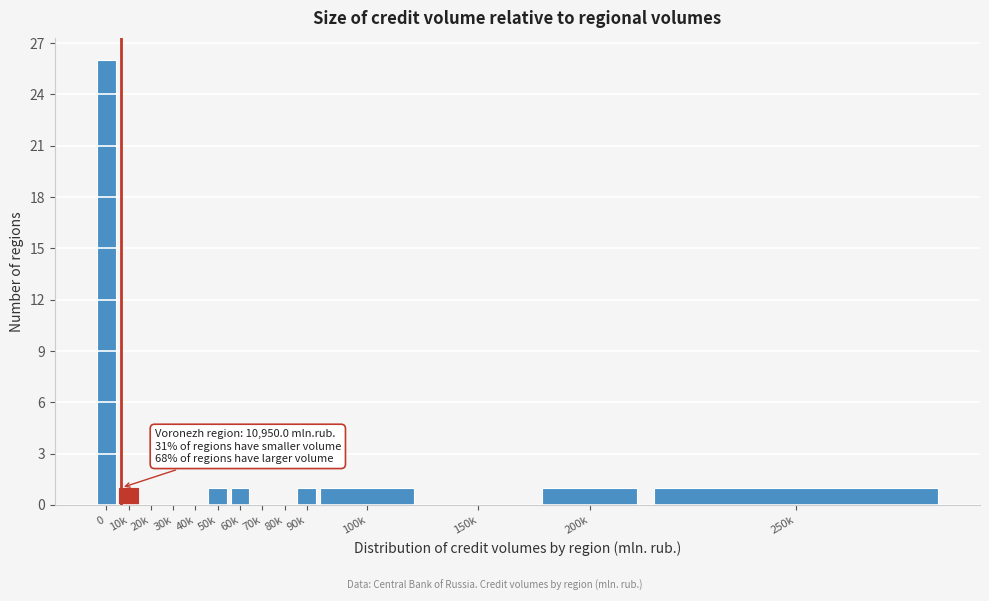

Reading right to left, what are all the values shown in this chart?

250k=1	200k=1	150k=0	100k=1	90k=1	80k=0	70k=0	60k=1	50k=1	40k=0	30k=0	20k=0	10k=1	0=26